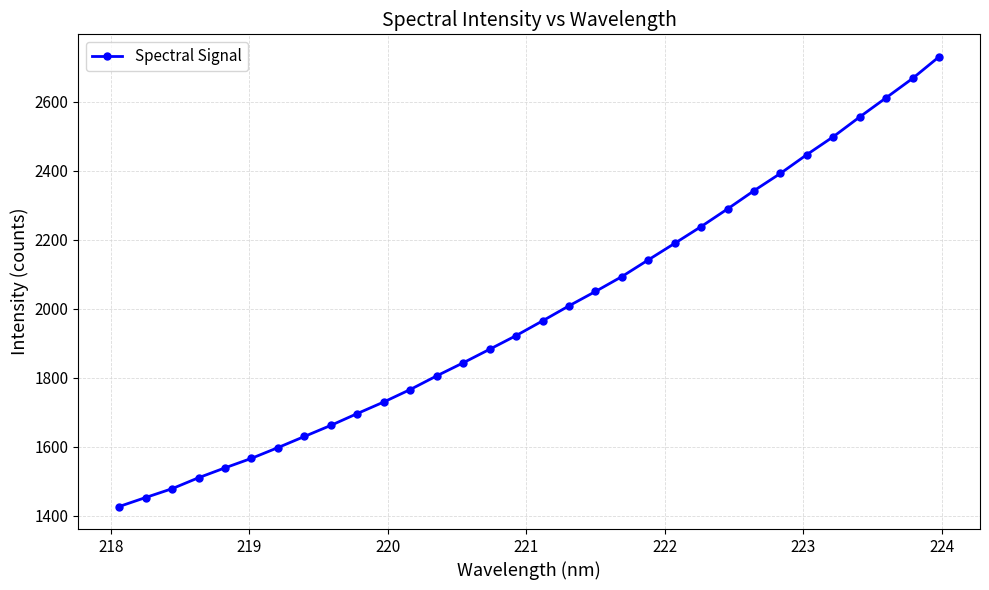

How many lines are shown in the chart?

1